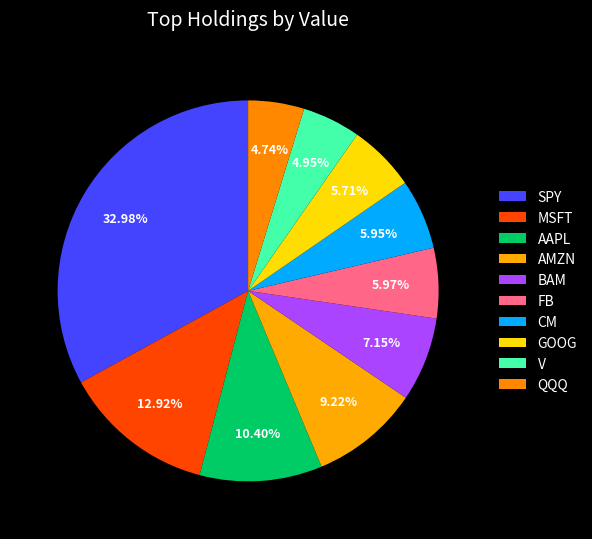

How many segments does this pie chart have?

10